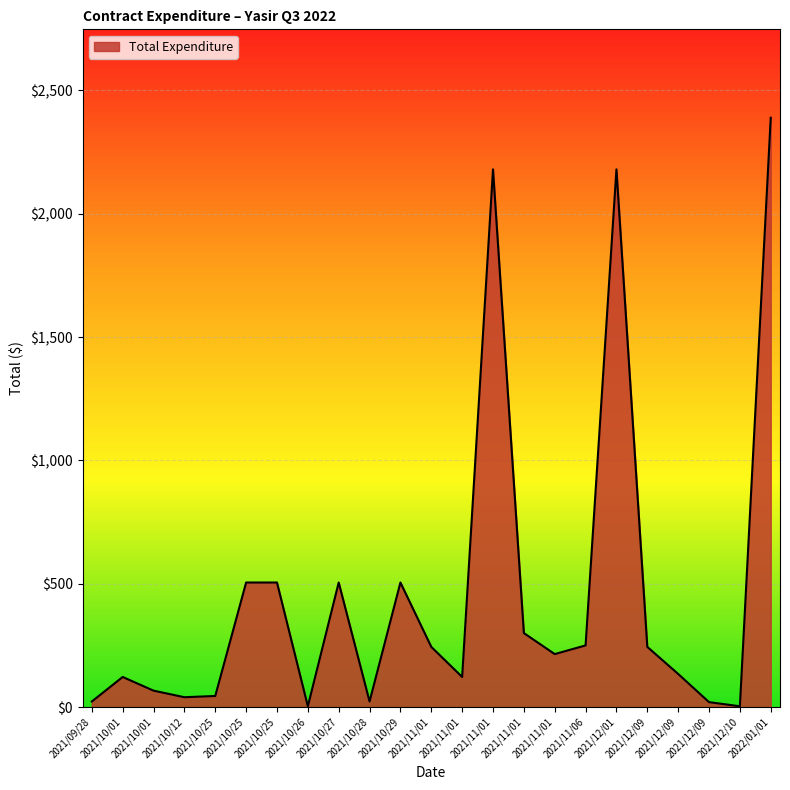

What is the maximum value shown in the chart?

2389.4